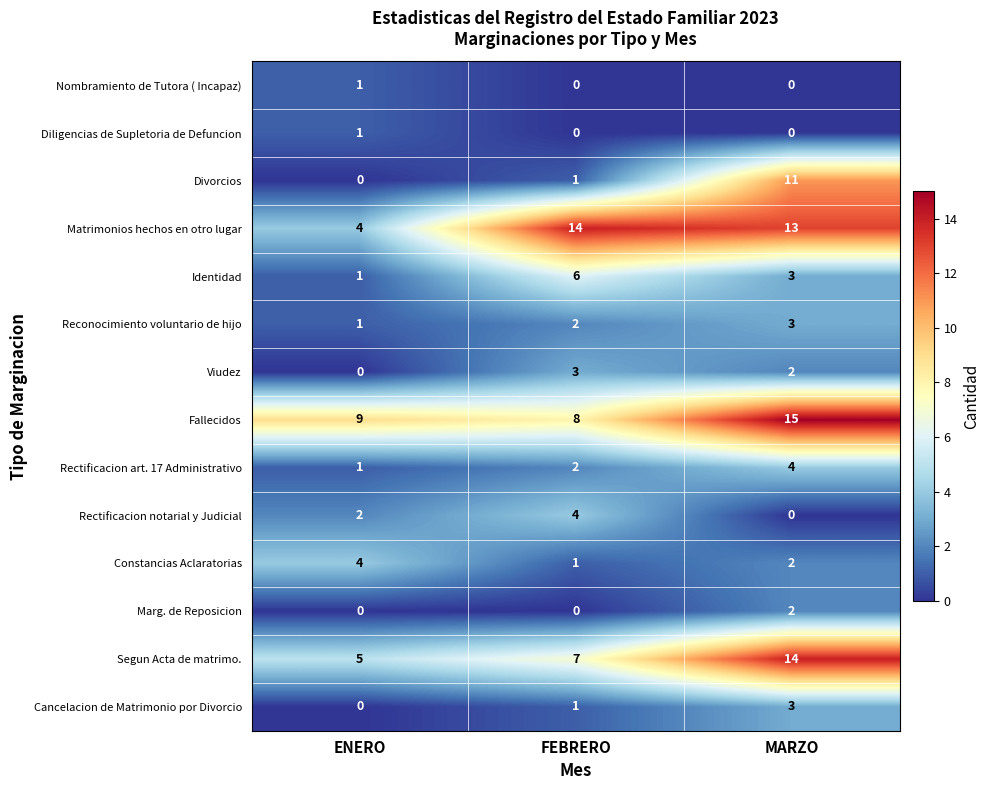

What is the total value across all series at ENERO?

29